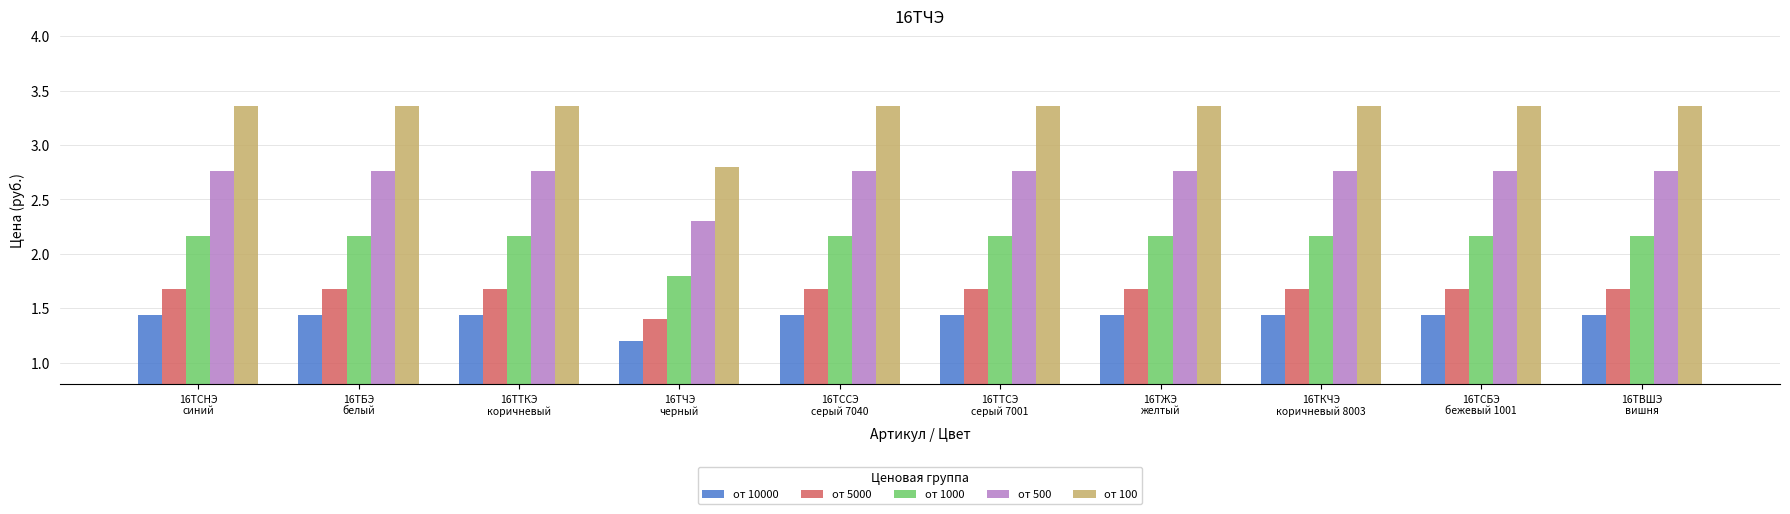

Which series has the largest range (max minus min)?

от 100